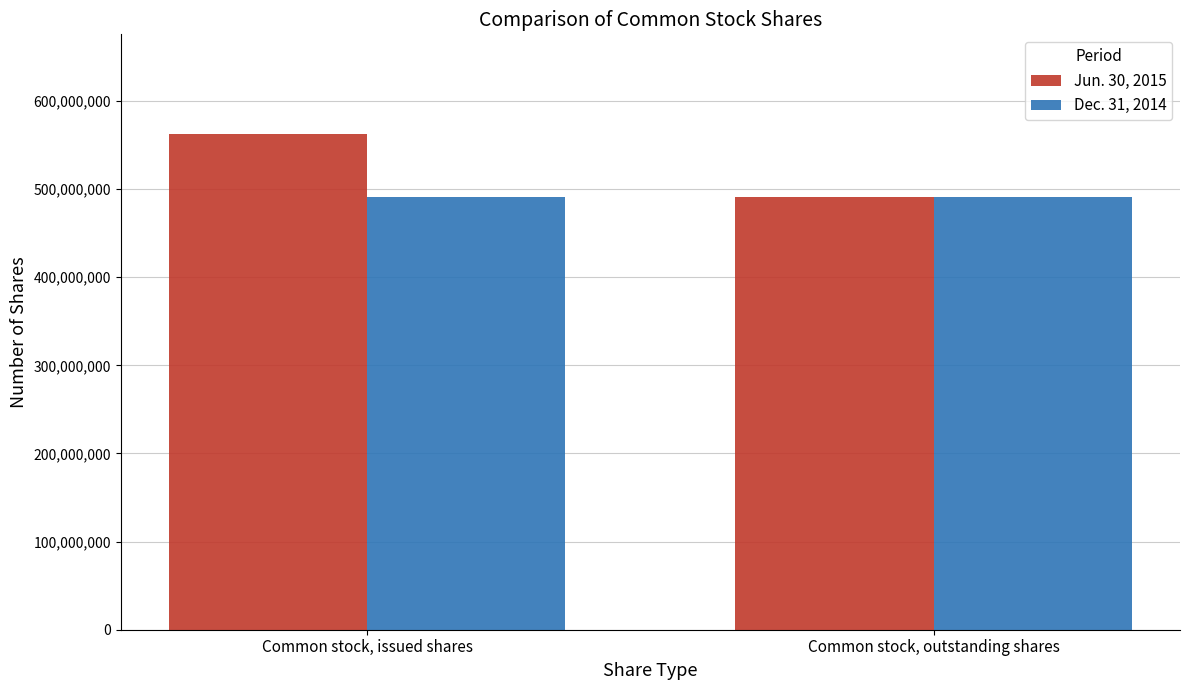

What is the label of the 1st bar from the left?

Common stock, issued shares